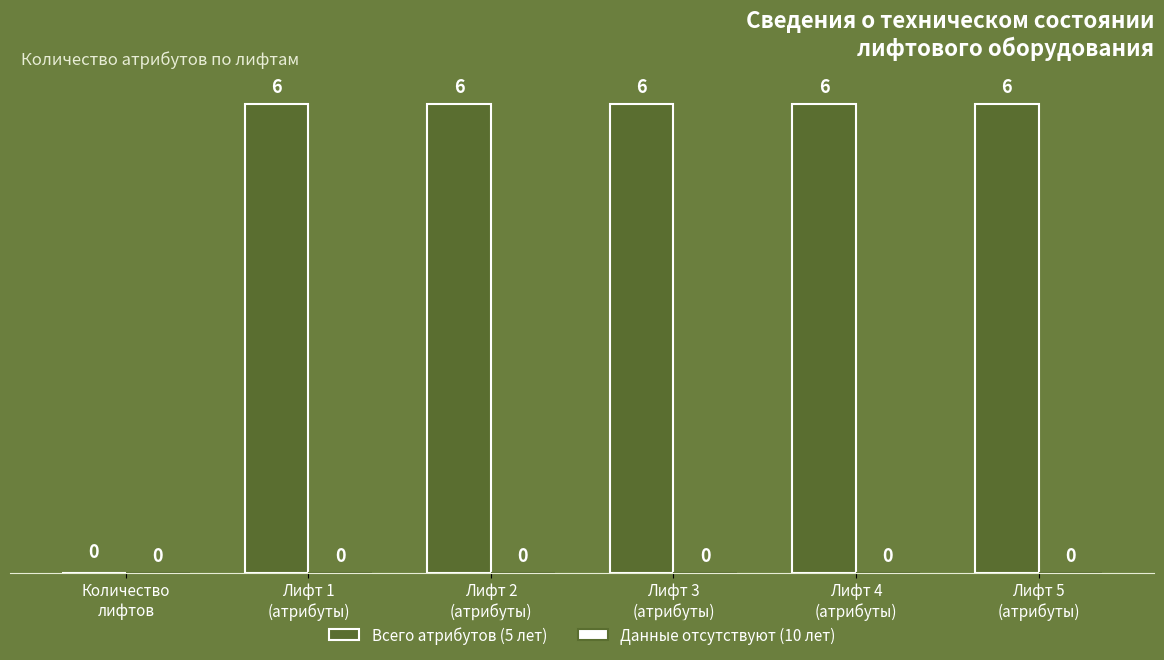

How many values are between 6 and 7?

5